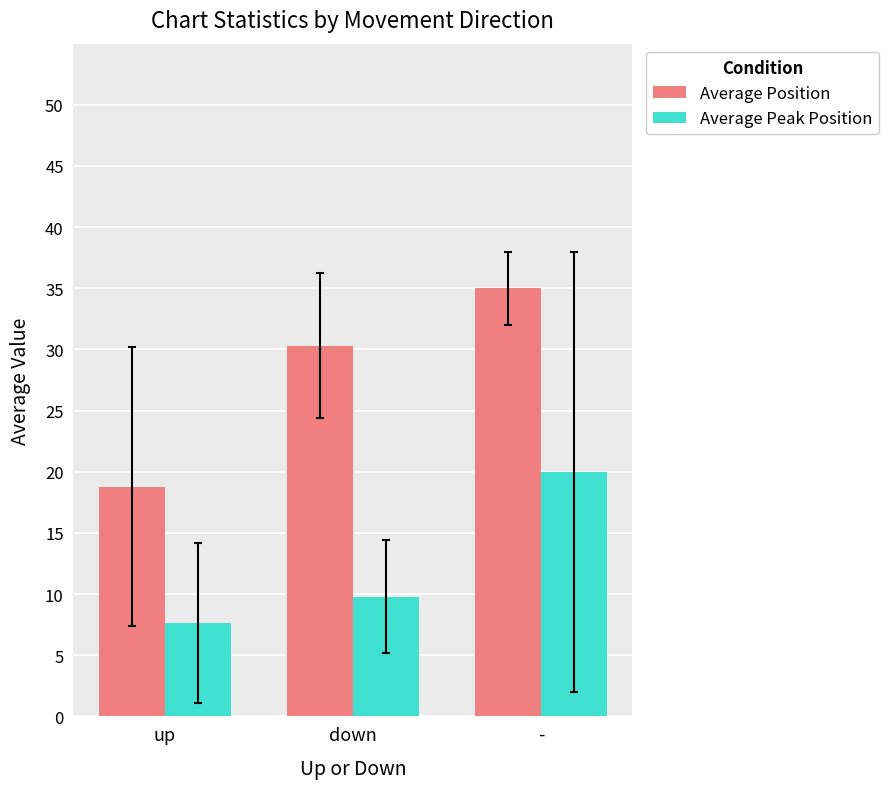

Read the Average Peak Position value at -.

20.0